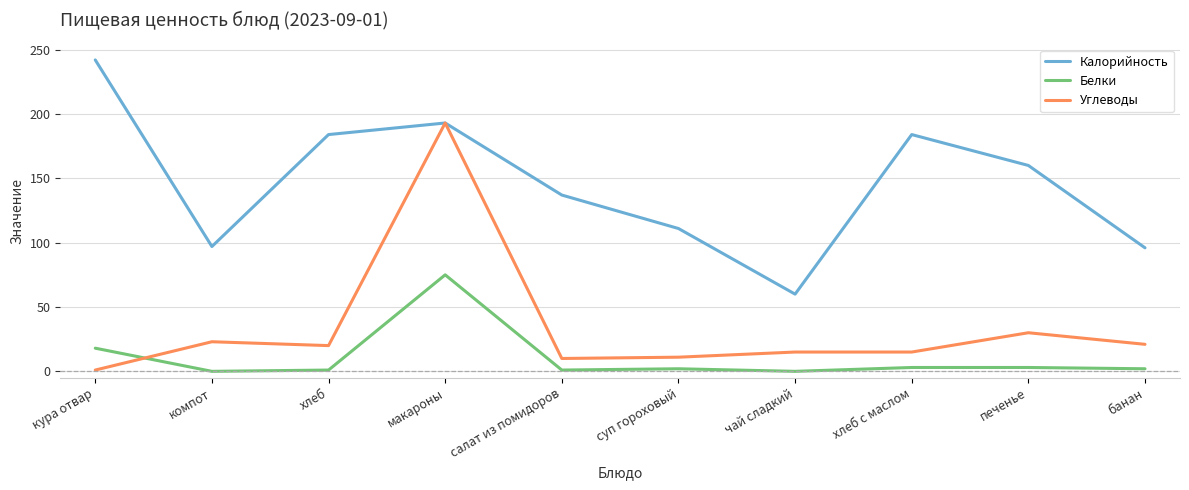

True or false: Калорийность and Белки cross at least once.

False